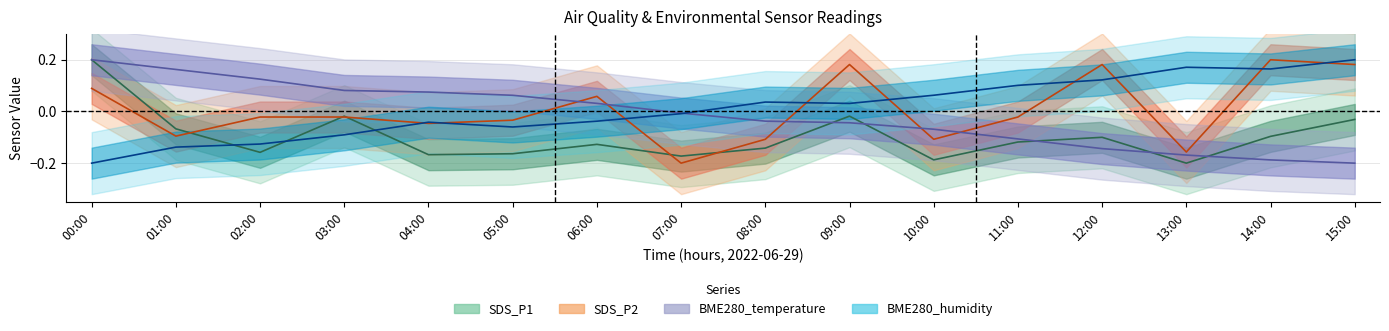

How many lines are shown in the chart?

4